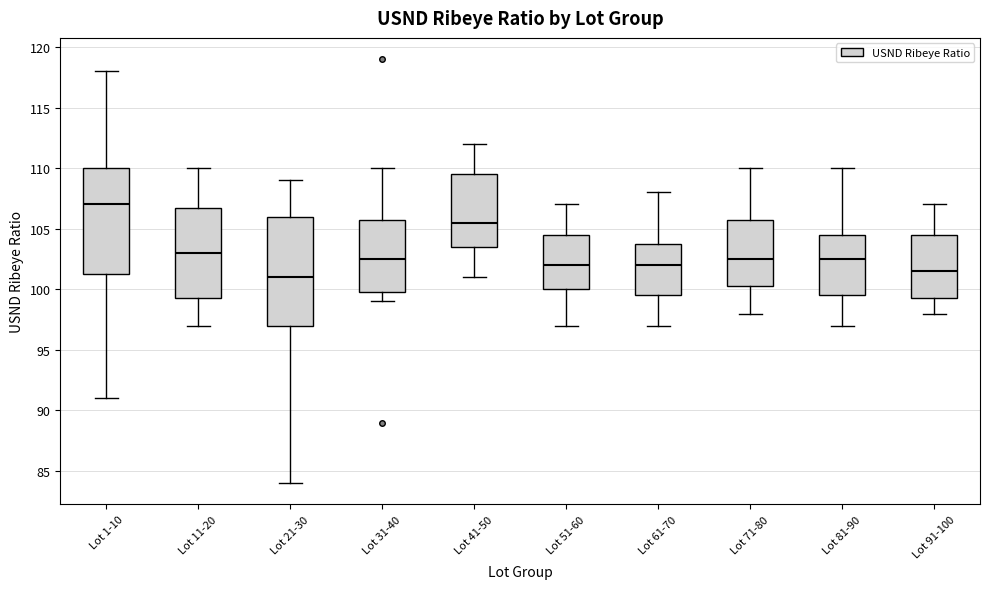

Which box's median line is the lowest?

Lot 21-30